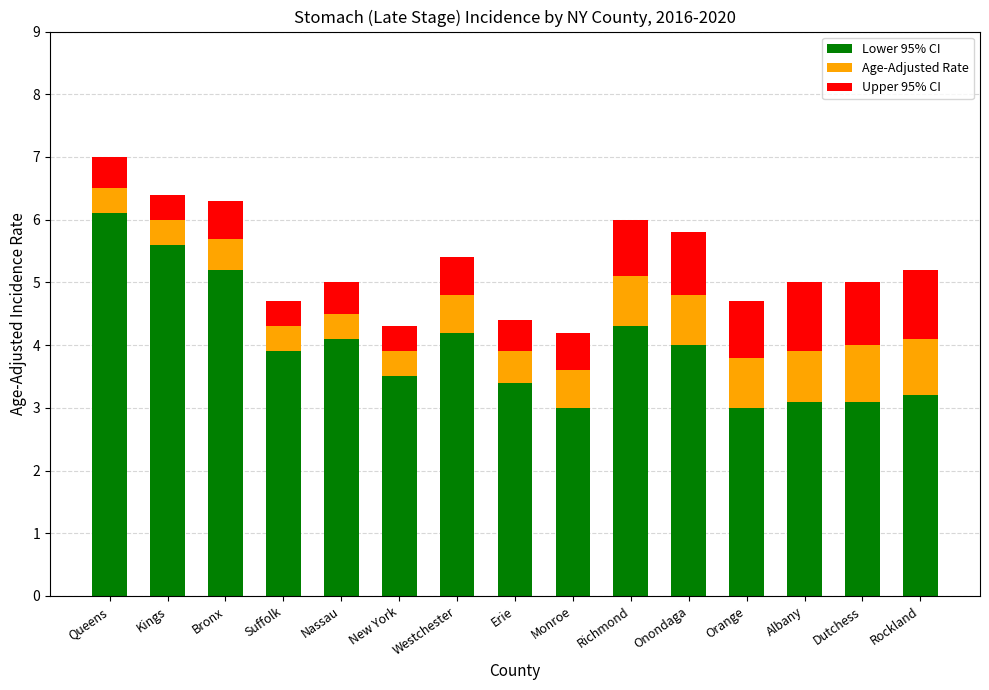

Count the number of data series in this chart.

3